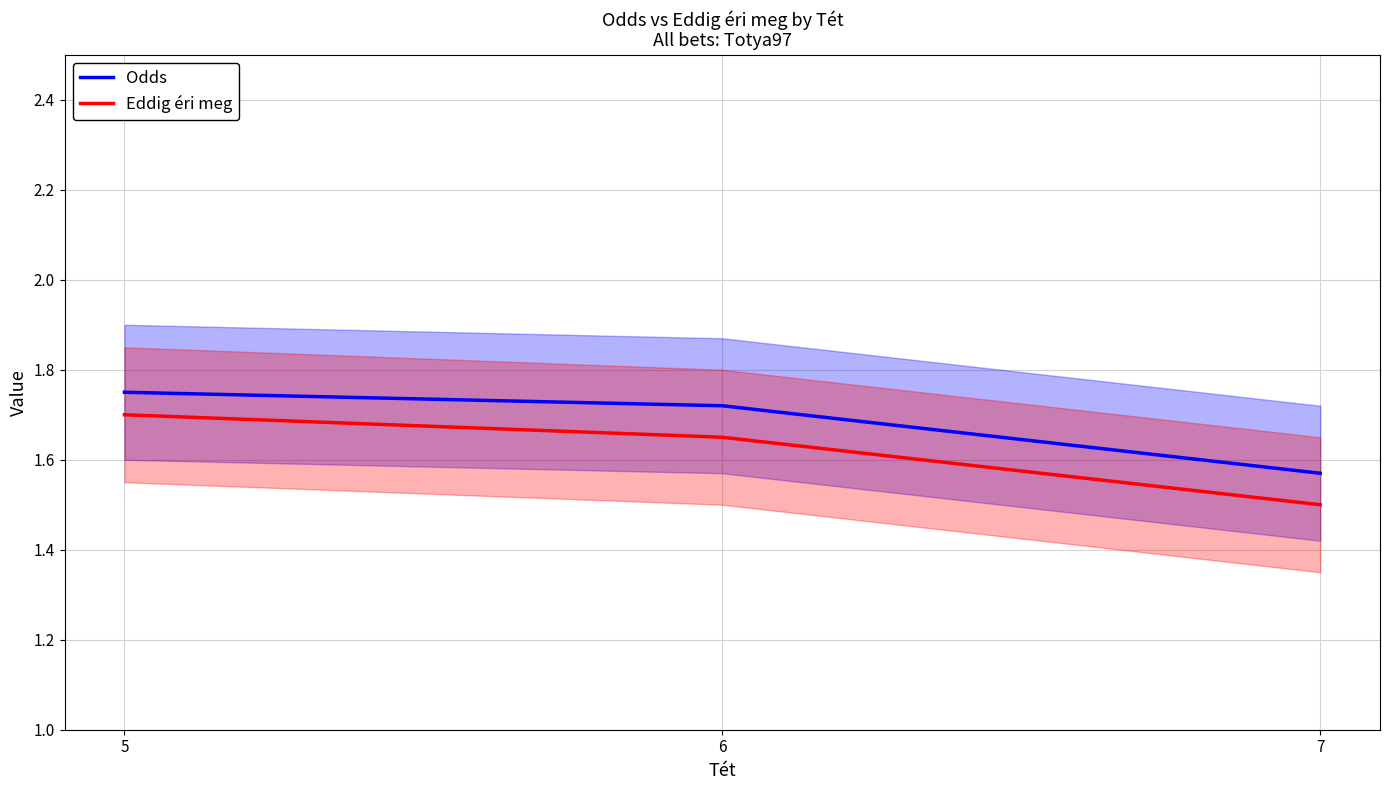

True or false: Odds has a value of 0.8 at 5.

False